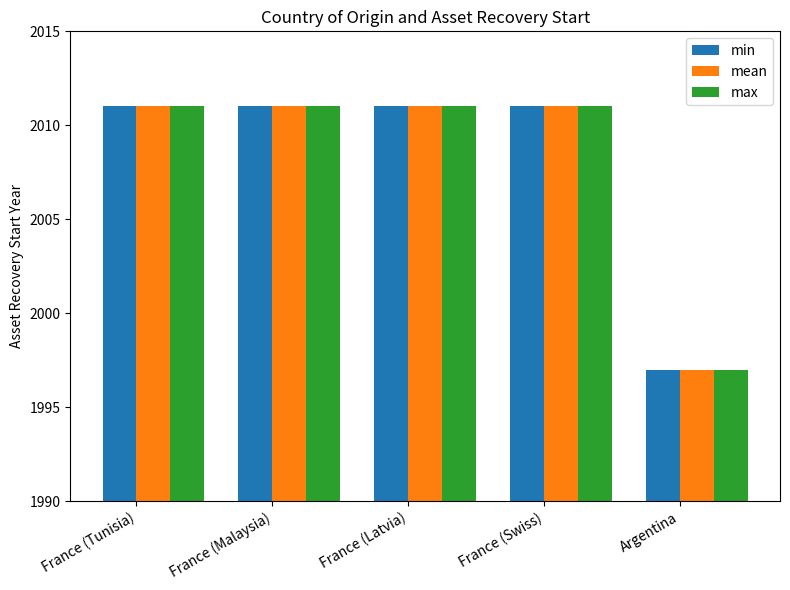

What is the total value across all series at Argentina?

5991